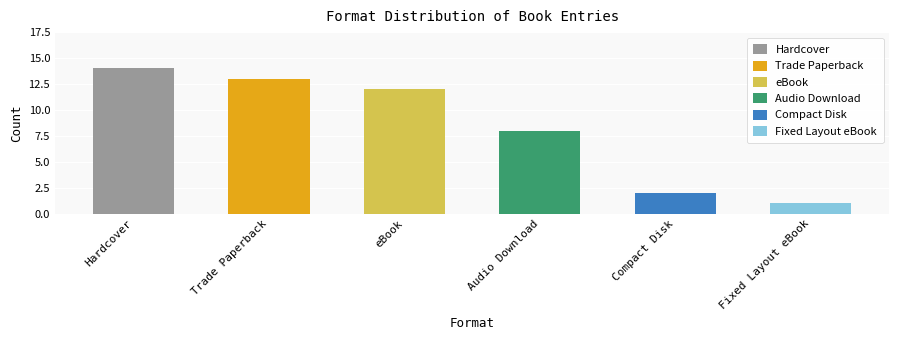

Between Hardcover and Audio Download, which series saw the biggest shift?

Hardcover